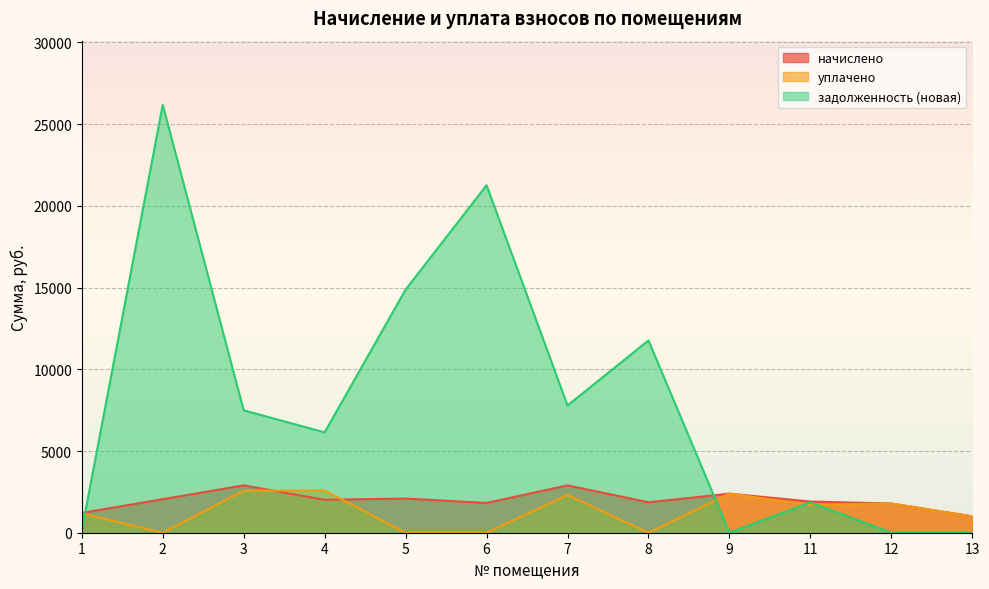

Which series ends up on top after the final intersection of уплачено and начислено?

начислено